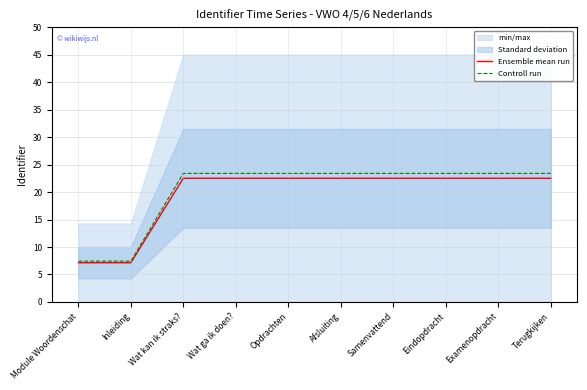

True or false: Ensemble mean run and Controll run intersect in this chart.

False